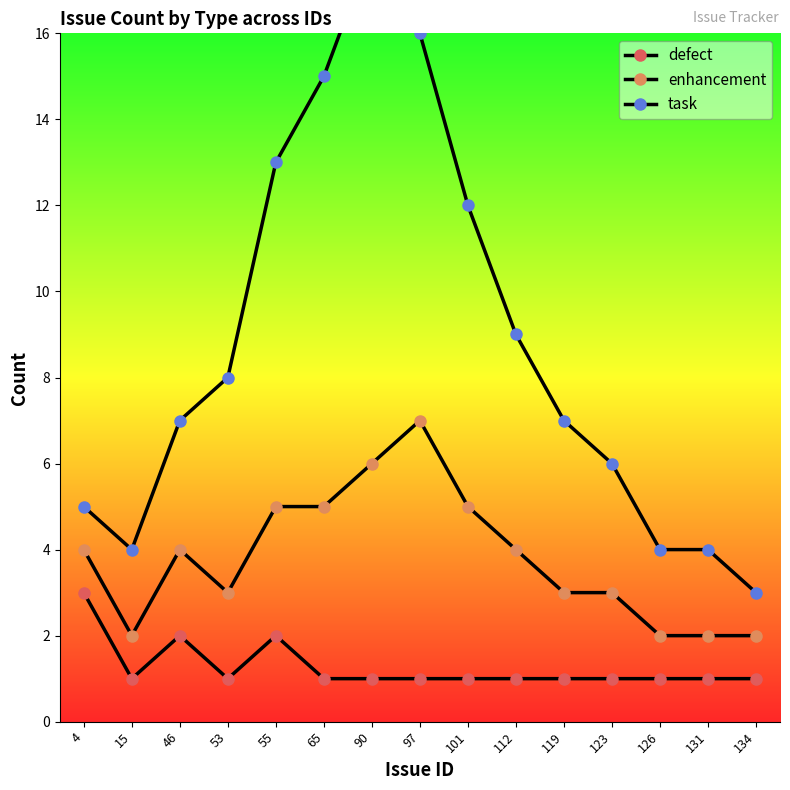

What is the difference between the maximum and minimum values in the task series?

15